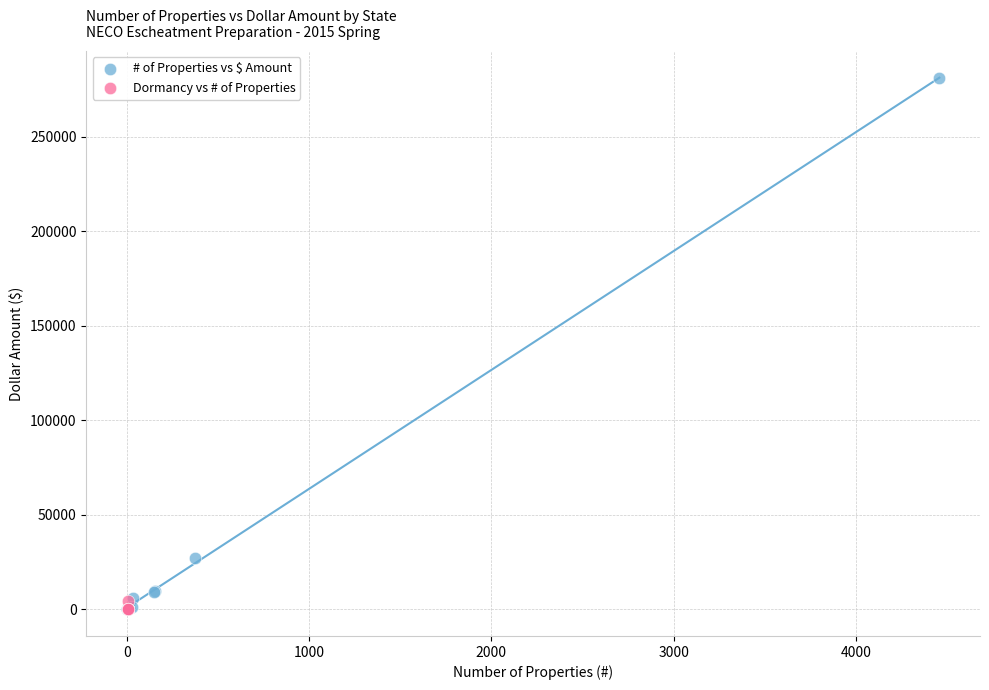

What are all the series names shown in the legend?

# of Properties vs $ Amount, Dormancy vs # of Properties